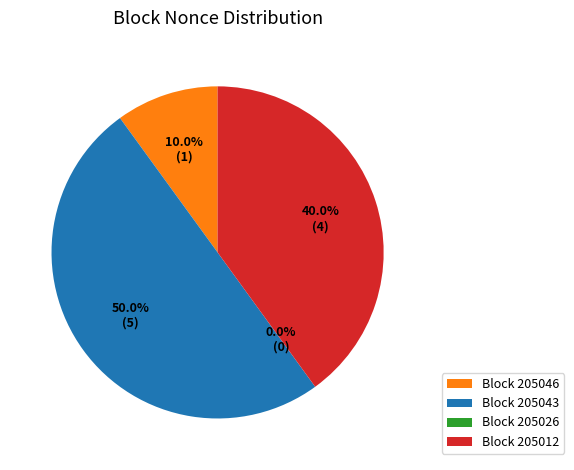

The 205043 slice represents 36% of the pie. True or false?

False